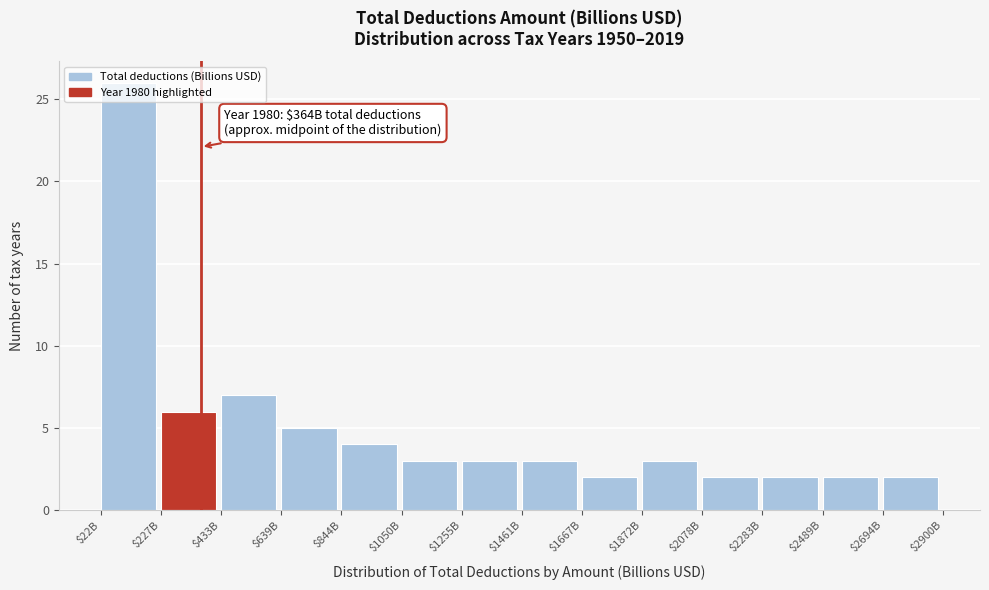

Is it true that the value at $227B is 1?

False